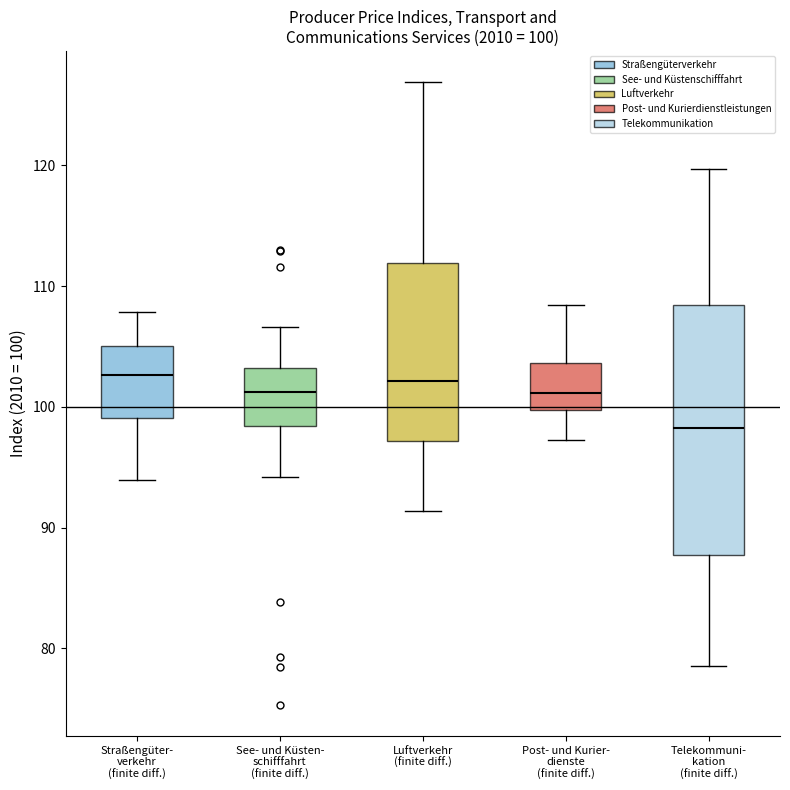

Comparing the boxes themselves (not the whiskers), which one is the tallest?

Telekommuni- kation (finite diff.)